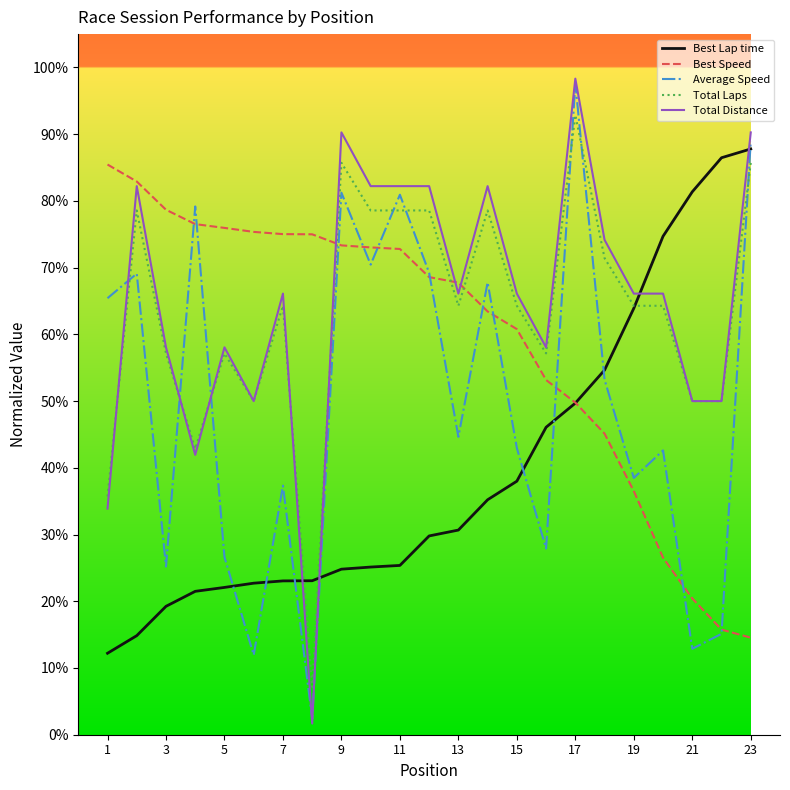

What is the maximum value shown in the chart?

98.3